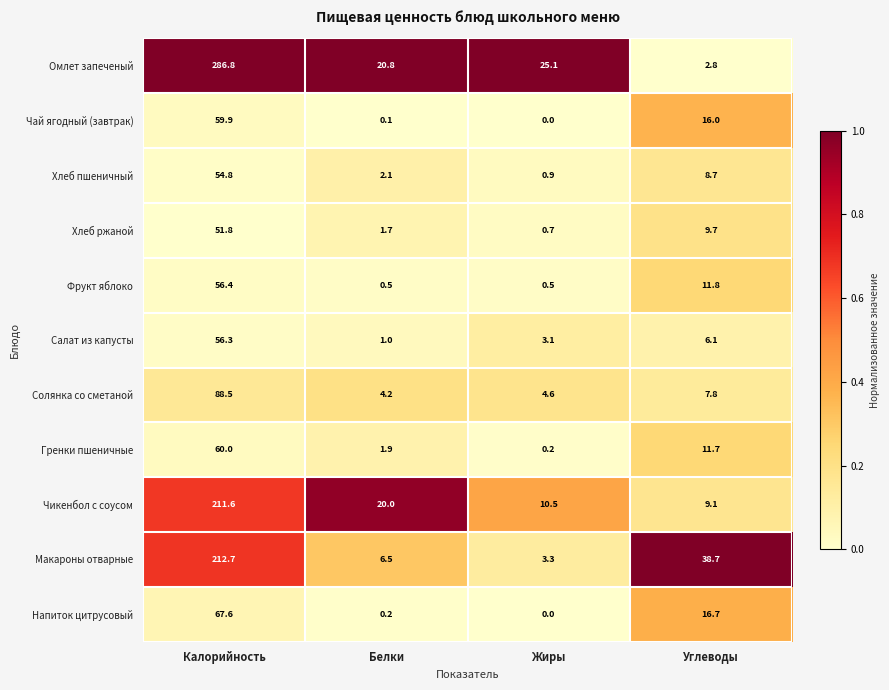

What is the difference between the maximum and minimum values in the Фрукт яблоко series?

55.9